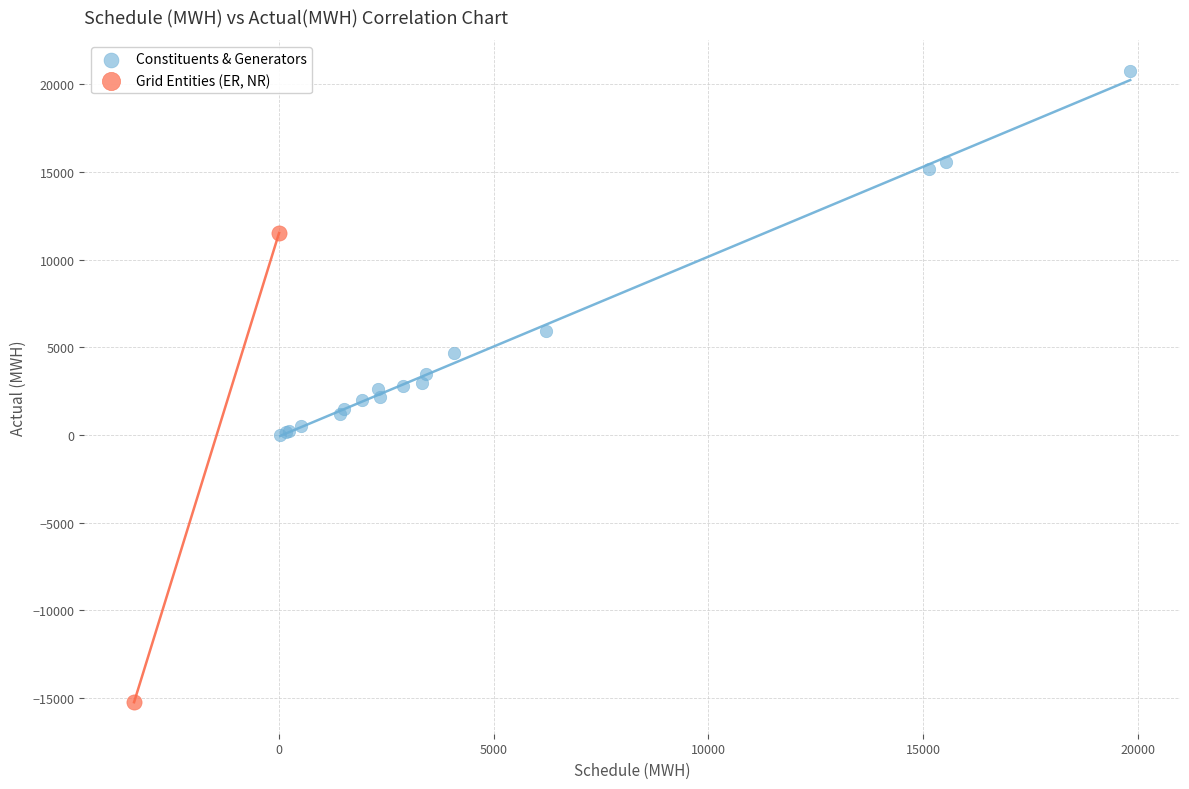

Which series reaches the maximum Y coordinate?

Constituents & Generators